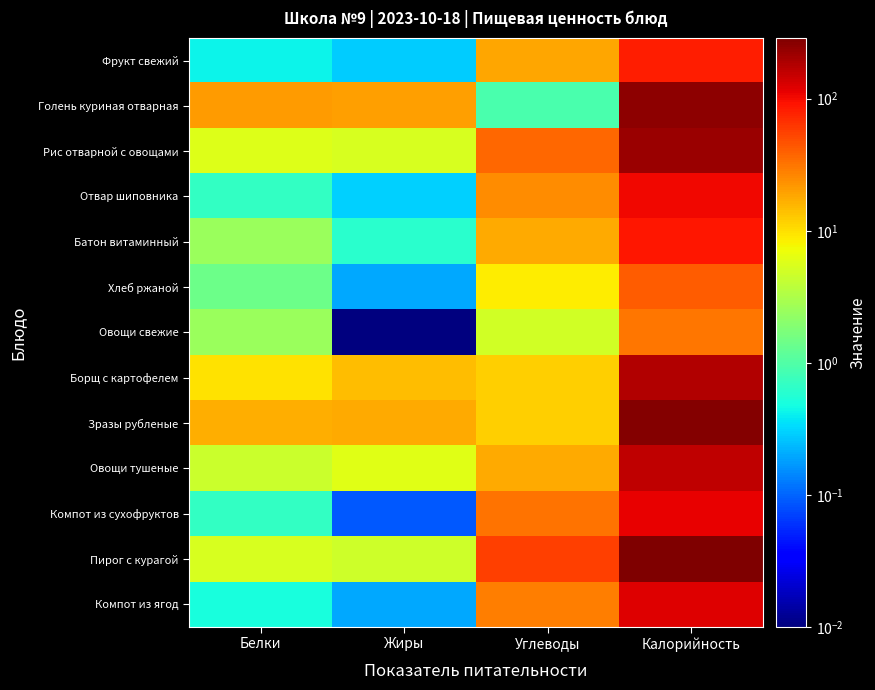

Reading left to right, what are all the values shown in this chart?

Фрукт свежий: Белки=0.4	Жиры=0.3	Углеводы=18.3	Калорийность=83.2
Голень куриная отварная: Белки=20.4	Жиры=20.0	Углеводы=0.9	Калорийность=246.0
Рис отварной с овощами: Белки=5.8	Жиры=5.4	Углеводы=37.0	Калорийность=220.0
Отвар шиповника: Белки=0.7	Жиры=0.3	Углеводы=24.4	Калорийность=103.0
Батон витаминный: Белки=2.5	Жиры=0.6	Углеводы=17.7	Калорийность=86.8
Хлеб ржаной: Белки=1.4	Жиры=0.2	Углеводы=8.6	Калорийность=42.0
Овощи свежие: Белки=2.5	Жиры=0.0	Углеводы=5.0	Калорийность=31.0
Борщ с картофелем: Белки=9.8	Жиры=14.6	Углеводы=12.1	Калорийность=180.0
Зразы рубленые: Белки=16.8	Жиры=17.8	Углеводы=12.0	Калорийность=276.0
Овощи тушеные: Белки=4.5	Жиры=6.1	Углеводы=18.0	Калорийность=163.0
Компот из сухофруктов: Белки=0.7	Жиры=0.1	Углеводы=32.0	Калорийность=113.0
Пирог с курагой: Белки=5.3	Жиры=4.7	Углеводы=57.0	Калорийность=288.7
Компот из ягод: Белки=0.5	Жиры=0.2	Углеводы=28.9	Калорийность=122.0